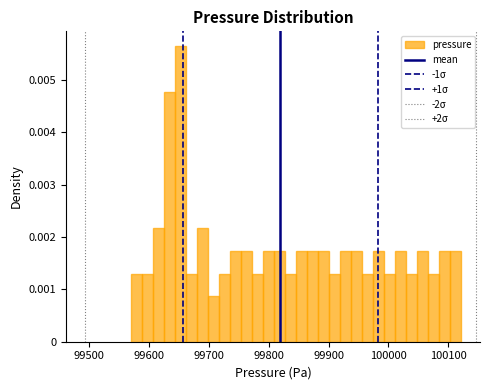

Around what value on the x-axis is the tallest bar? Give the approximate position of its centre, as read against the axis.

99650